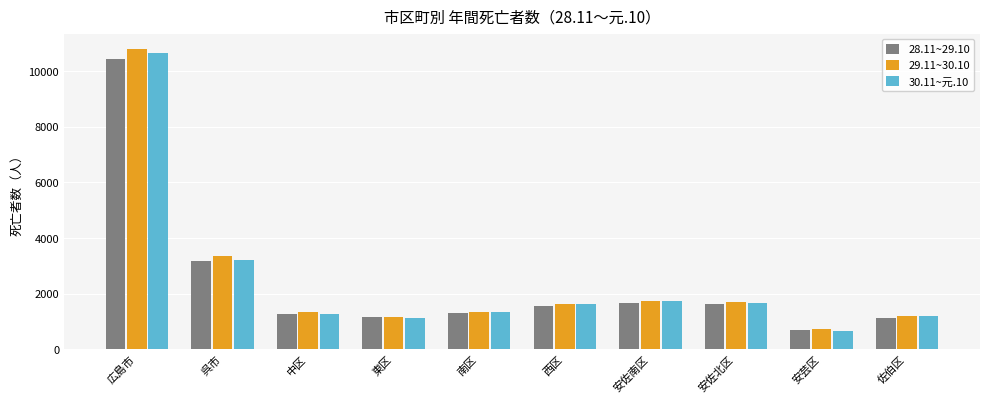

What is the sum of the 28.11~29.10 values at 東区 and 安佐南区?

2826